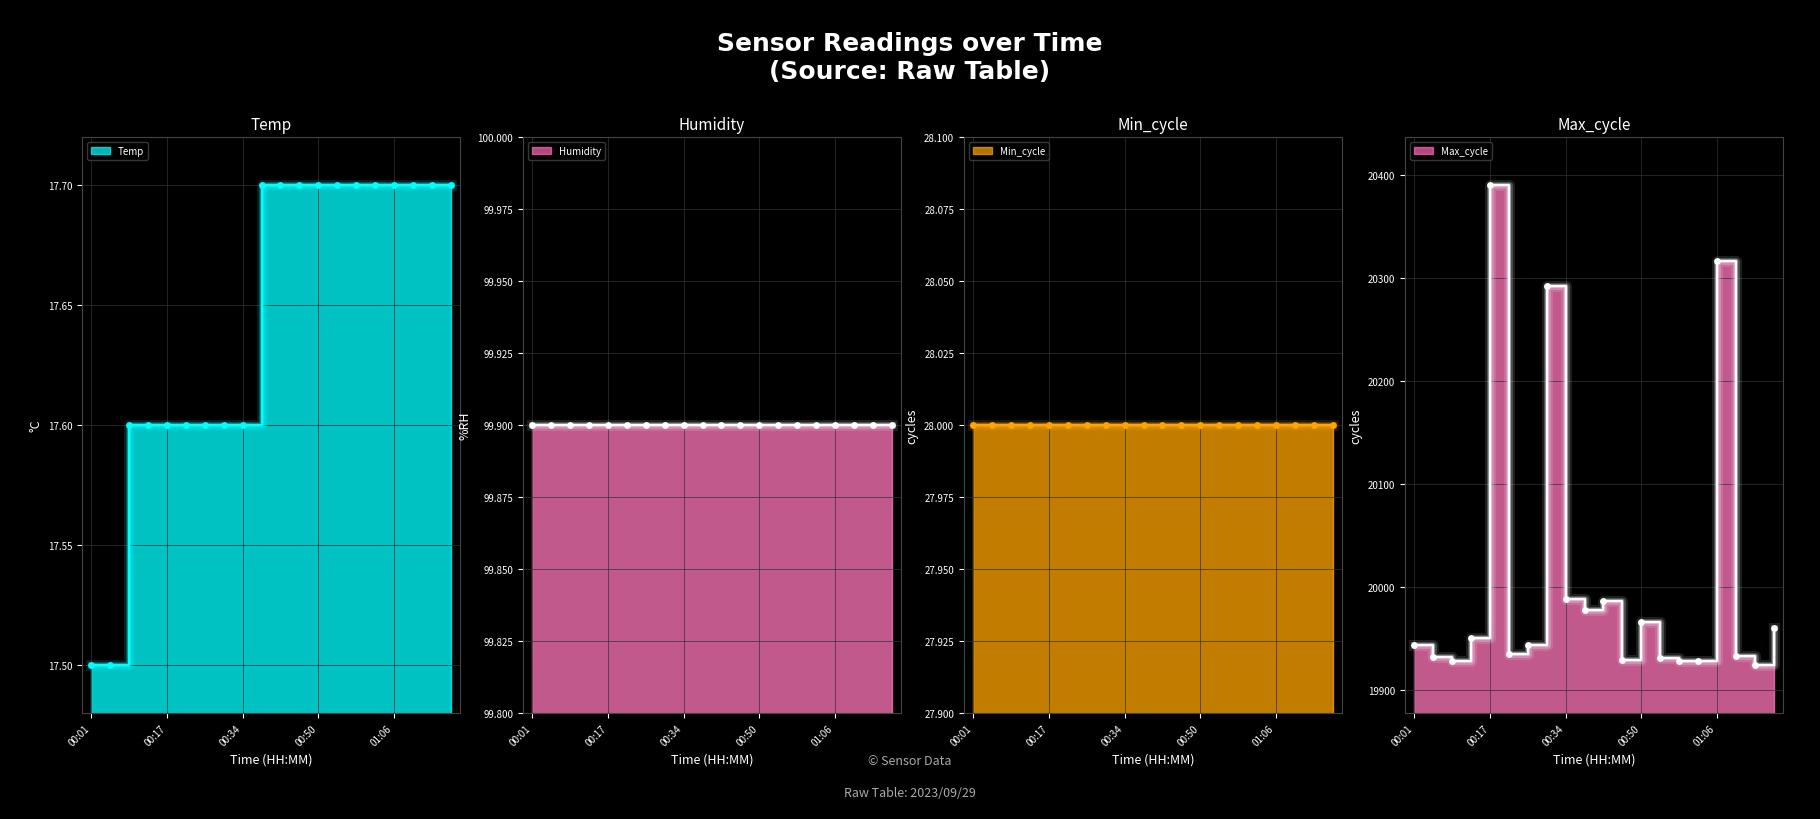

Which series has the largest total across all categories?

Max_cycle